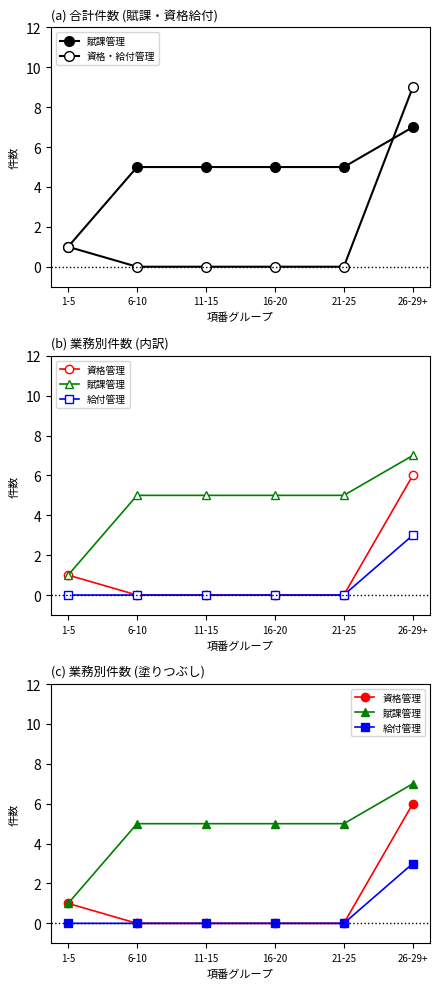

At which label does 賦課管理 reach its minimum?

1-5